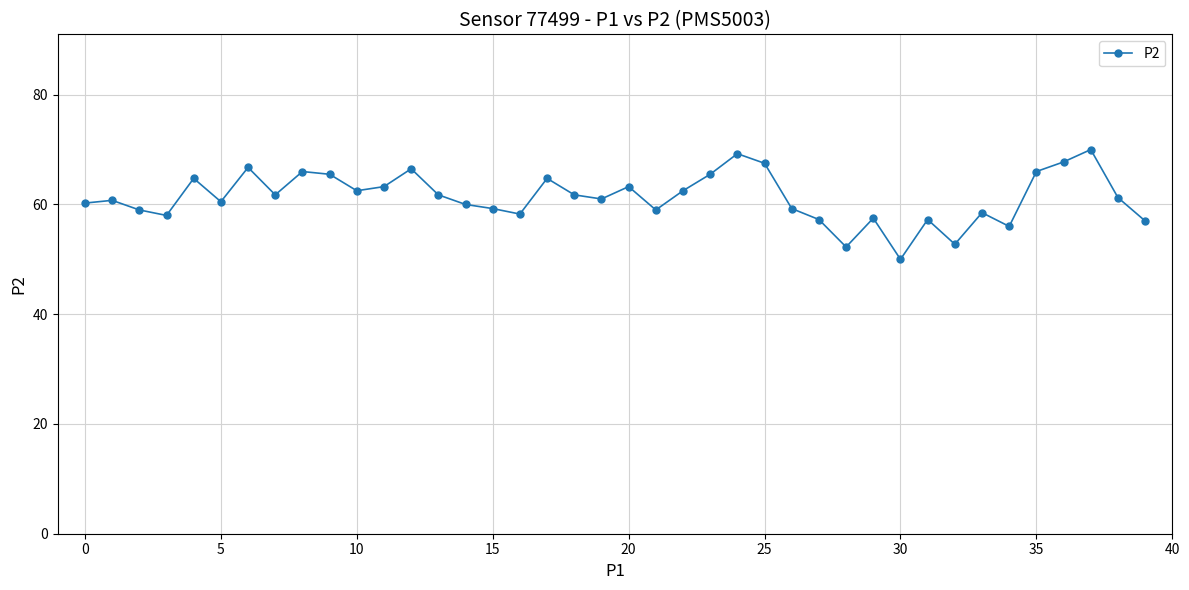

What is the average value?

61.3